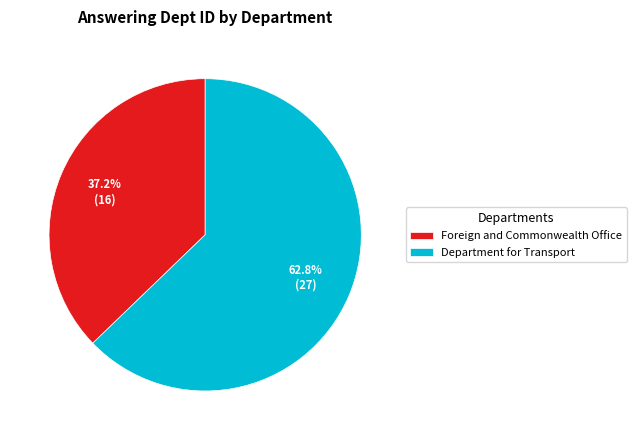

What is the total percentage of Department for Transport and Foreign and Commonwealth Office?

100.0%